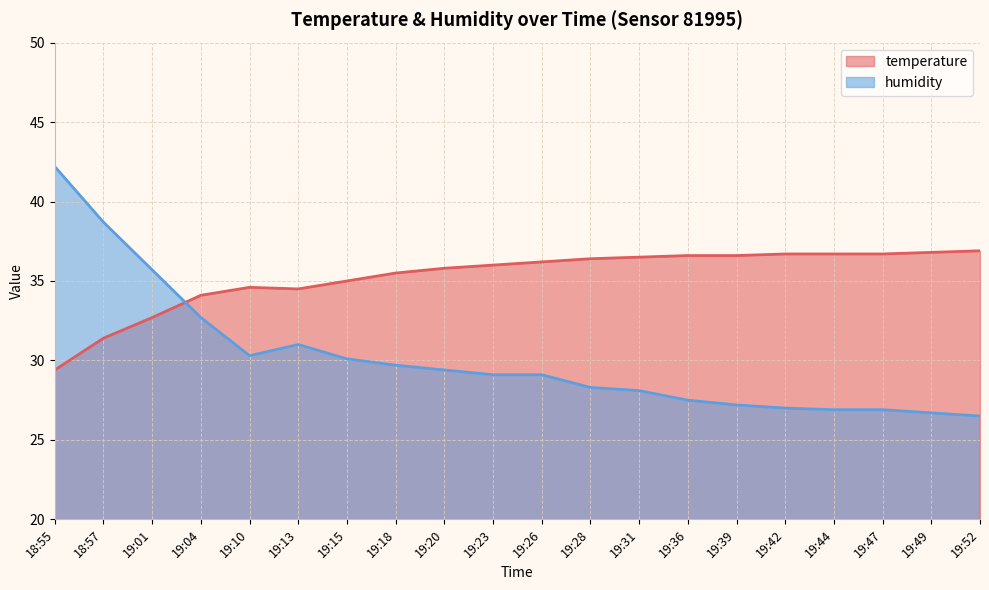

At 19:44, list the series in order from largest to smallest.

temperature, humidity